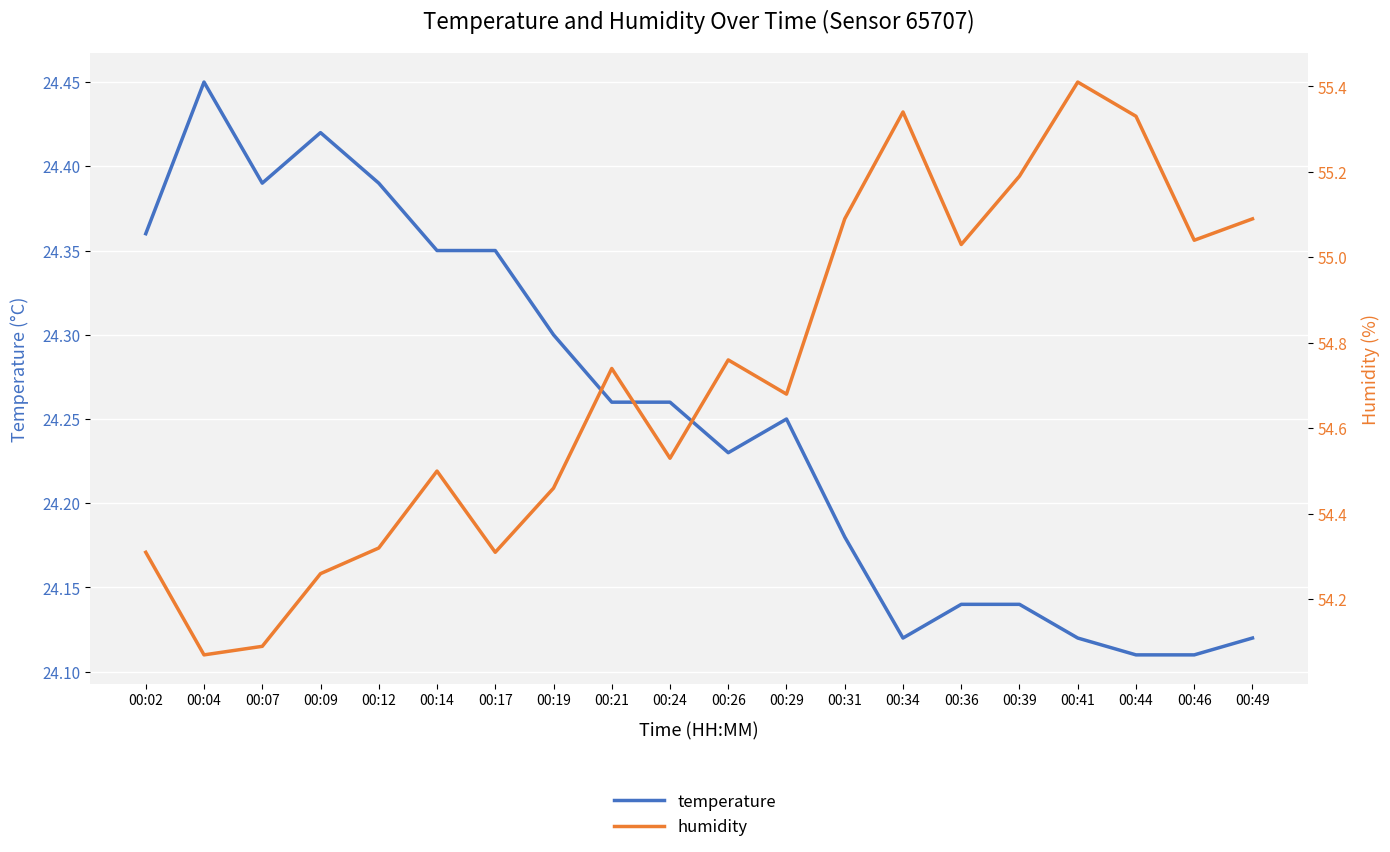

At which category is the sum across all series the highest?

00:41